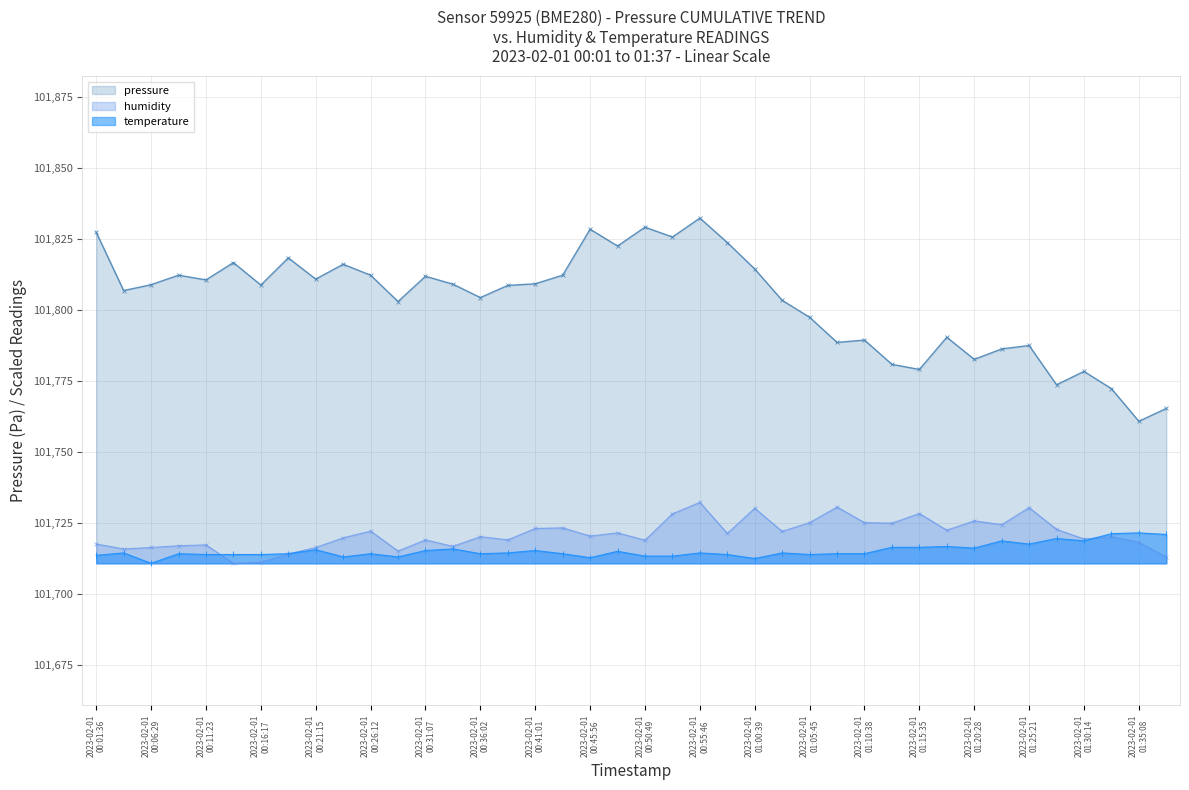

True or false: pressure and temperature intersect in this chart.

False